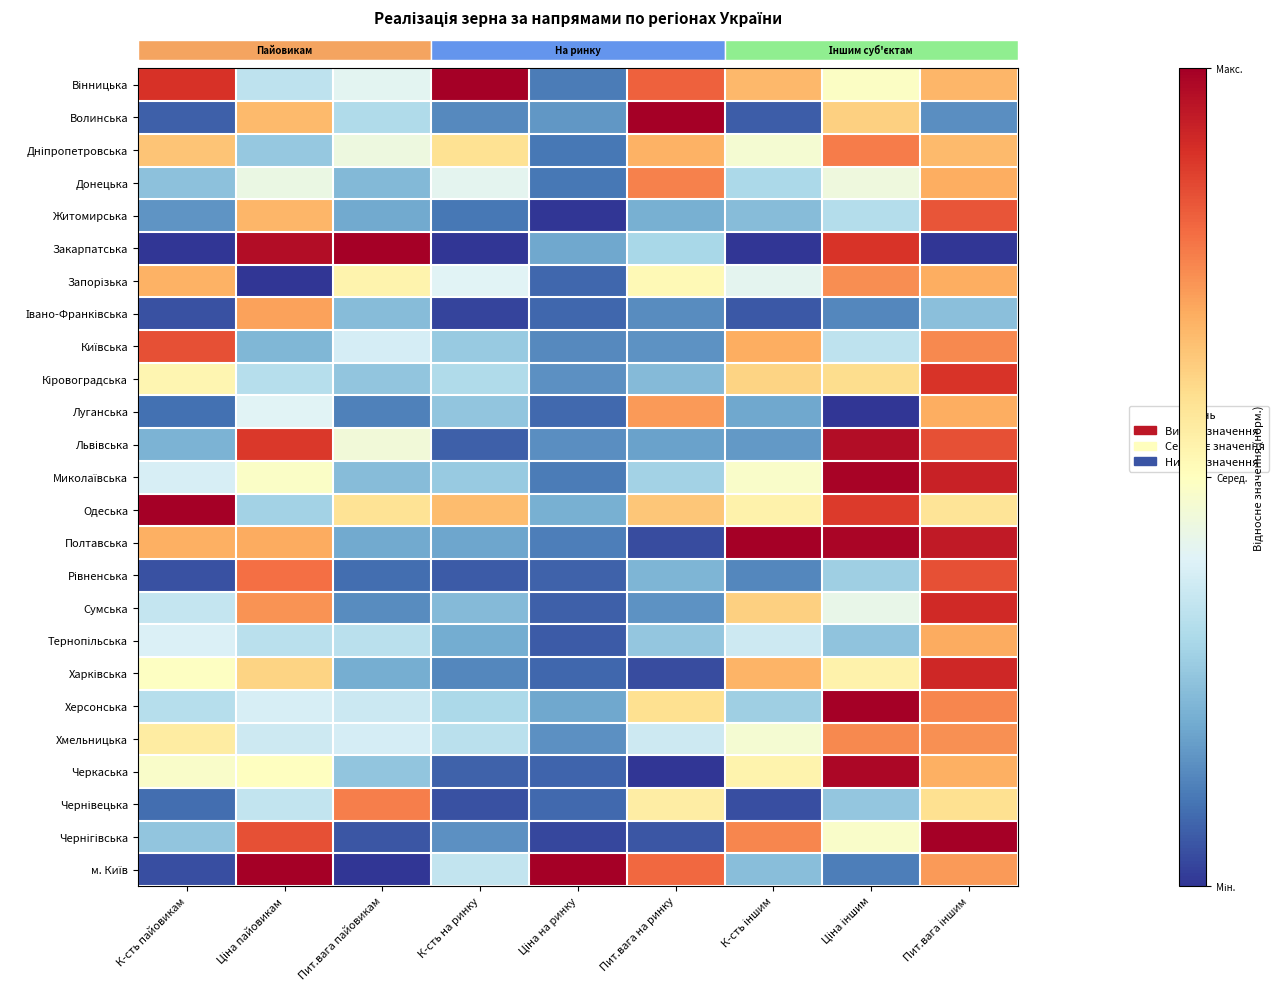

What is the total value across all series at Пит.вага іншим?

17.5